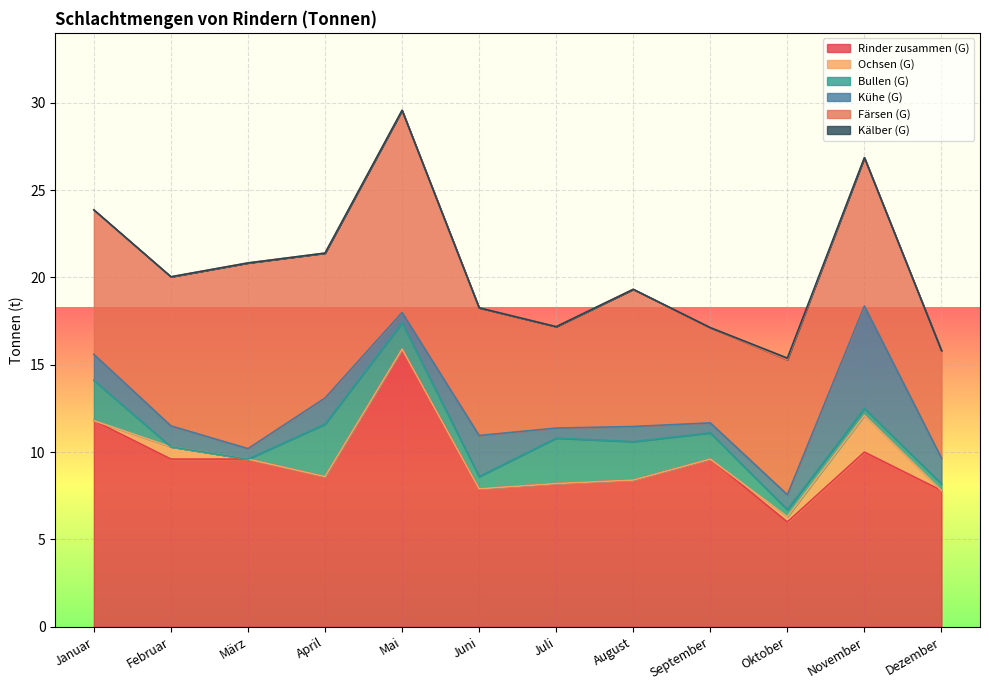

True or false: Färsen (G) and Bullen (G) cross at least once.

False